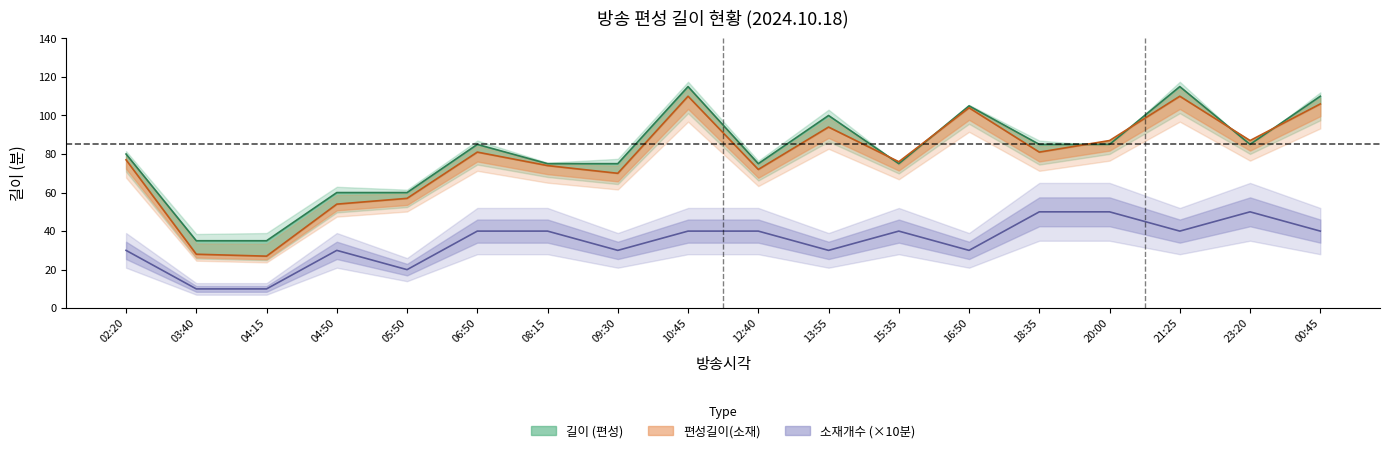

Is it true that 길이 equals 37 at 21:25?

False